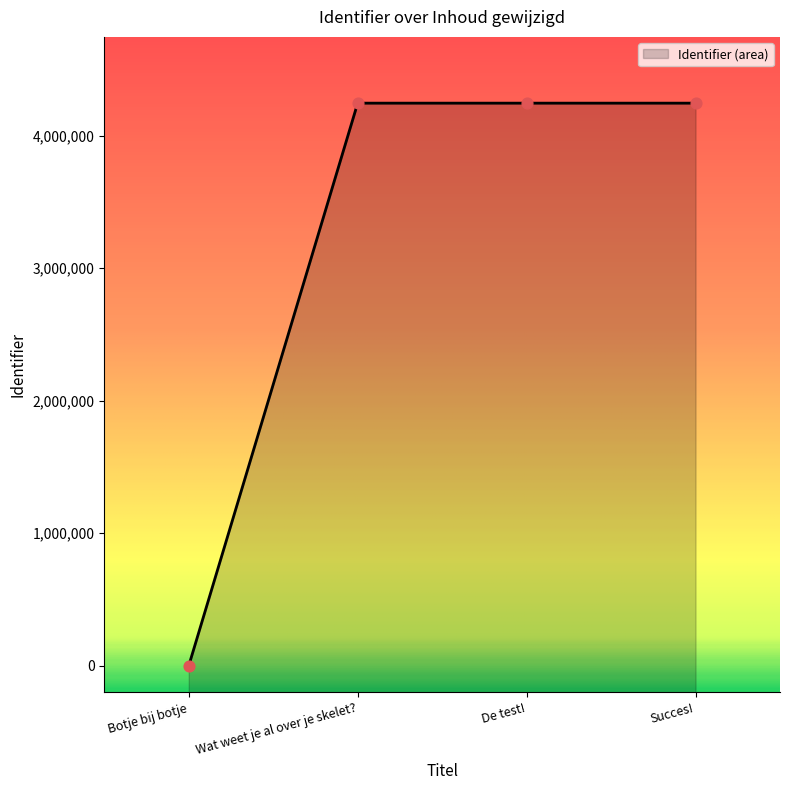

Between Wat weet je al over je skelet? and Botje bij botje, which is larger?

Wat weet je al over je skelet?